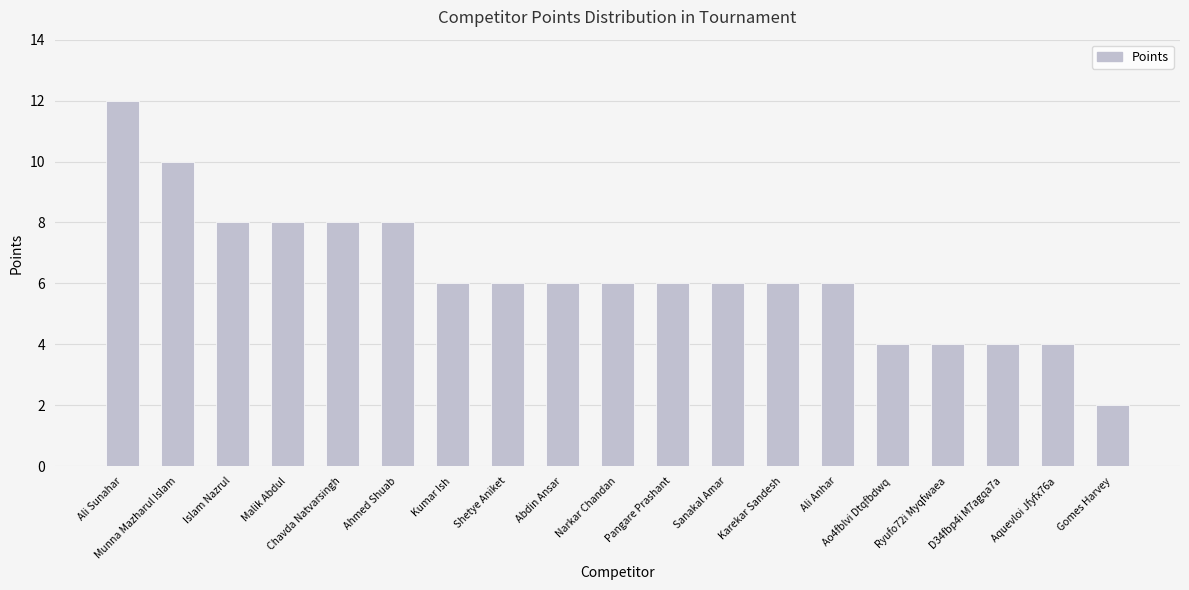

The value at Narkar Chandan is 6. True or false?

True